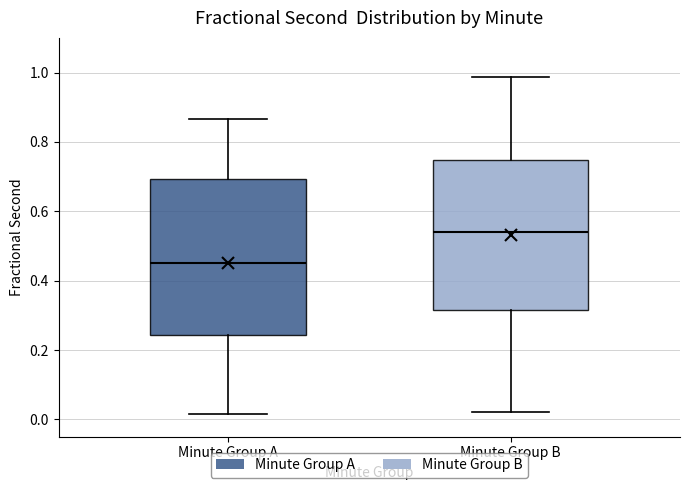

Which box's median line is the lowest?

Minute Group A